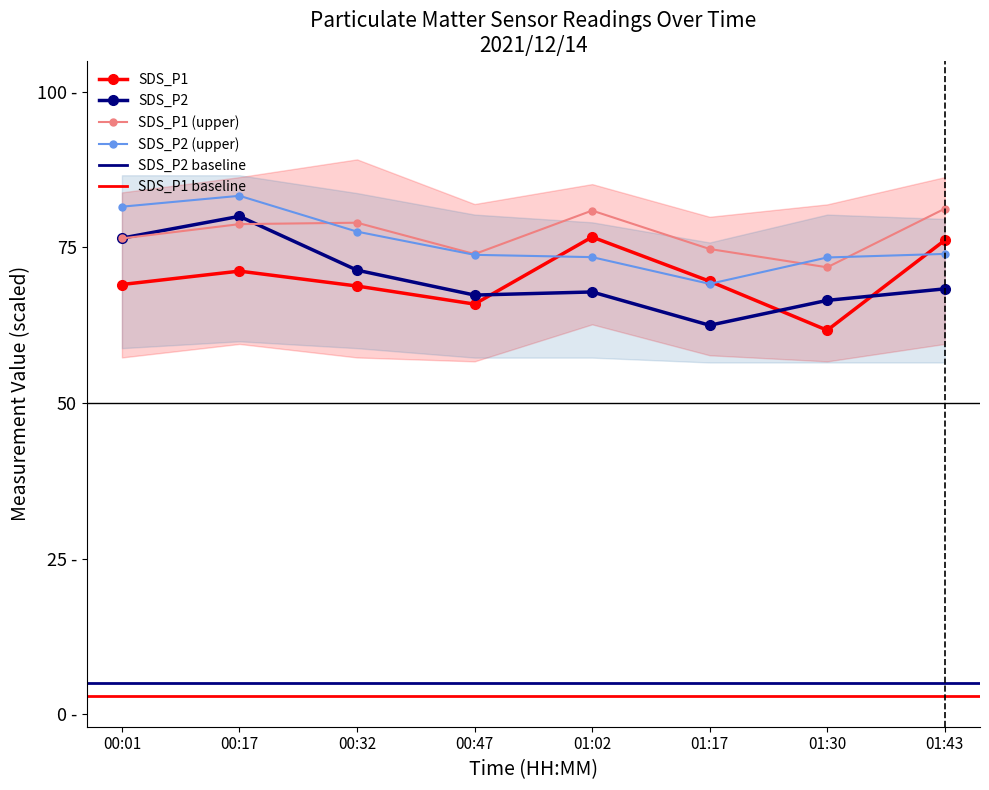

At which category does SDS_P2 reach its first local valley?

00:47